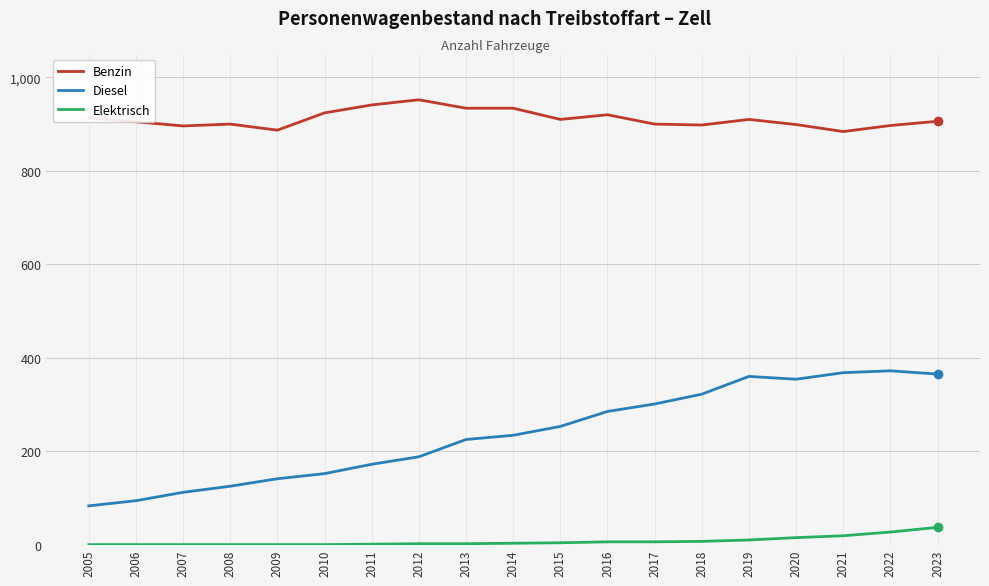

List the series in order of their peak value, lowest first.

Elektrisch, Diesel, Benzin